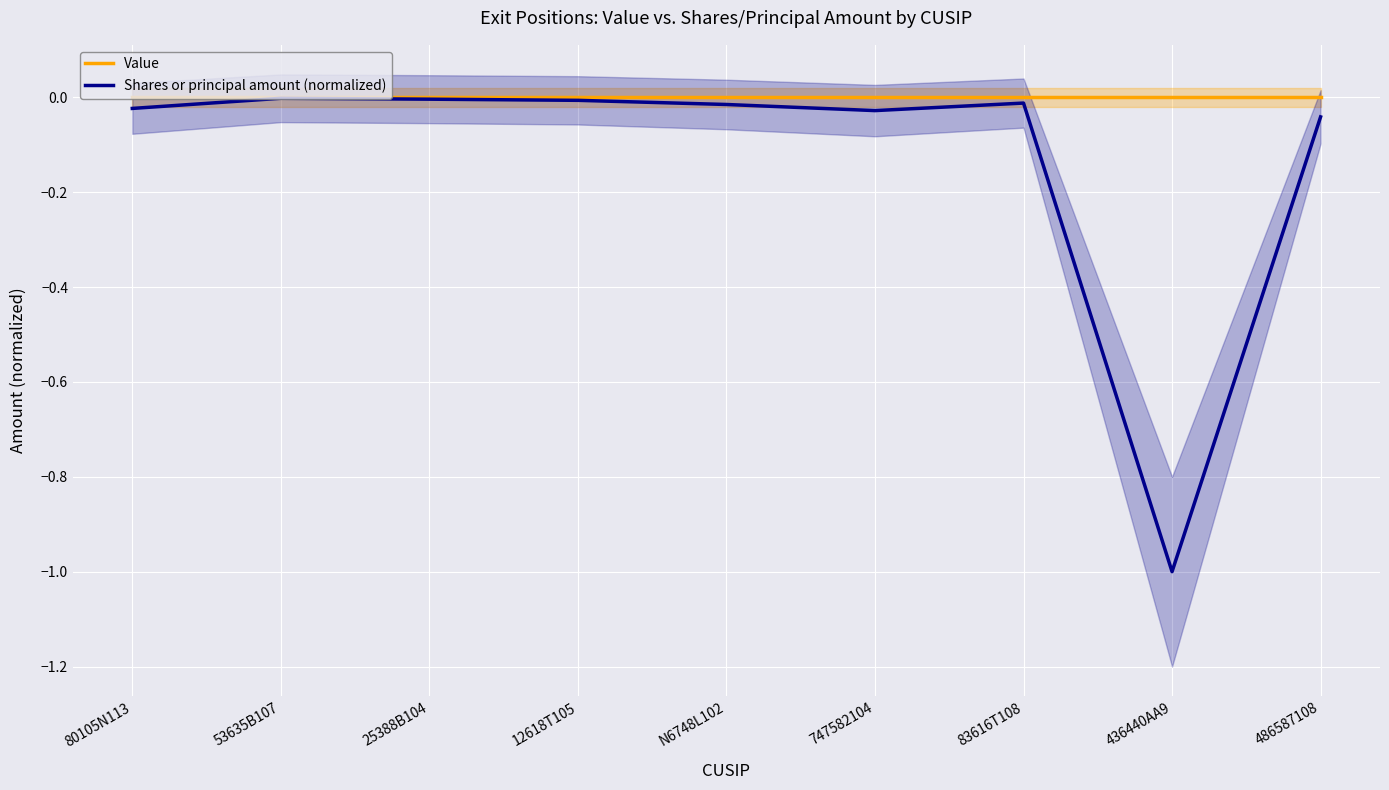

At which category does Shares or principal amount (normalized) reach its first local peak?

53635B107